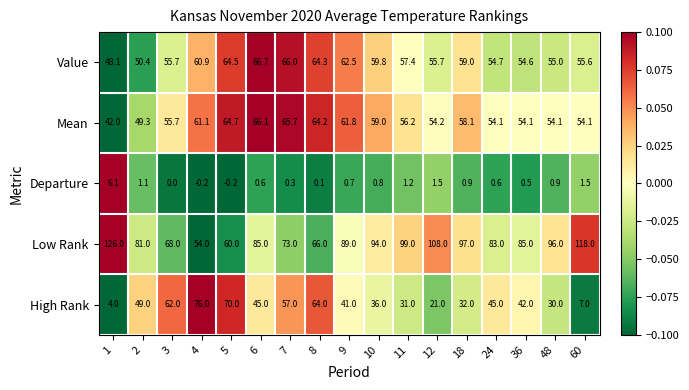

Which series has the largest total across all categories?

Low Rank